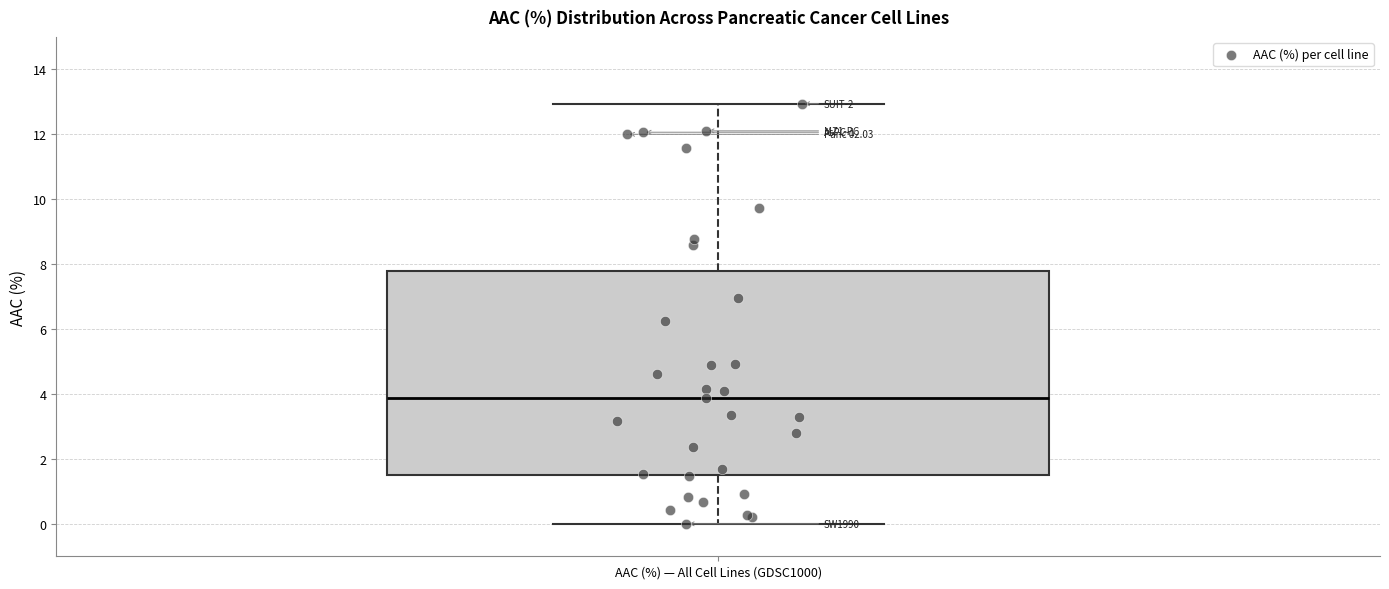

Transcribe this box plot: give where the median line is, the range the box spans, and where the two whiskers end, as read against the y-axis. The values are not printed on the chart, so give them approximately, as read against the axis.

median 3.8, box 1.6 to 7.8, whiskers 0.0 to 13.0